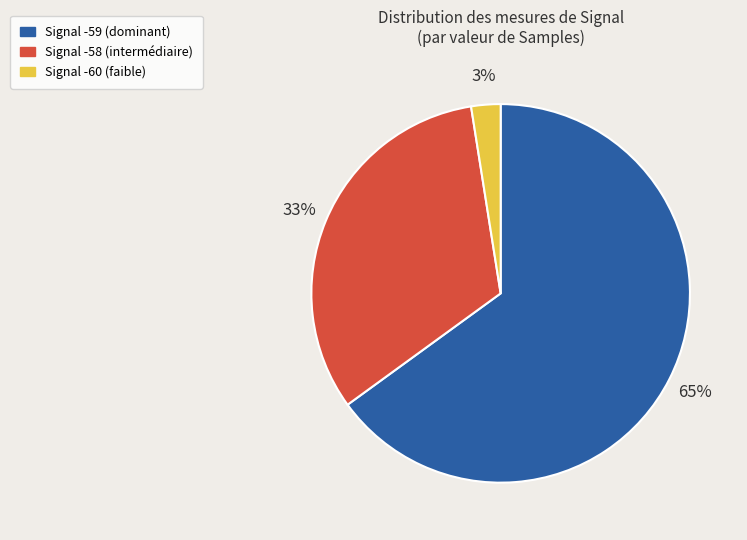

To the nearest percent, what is the average slice percentage?

33%